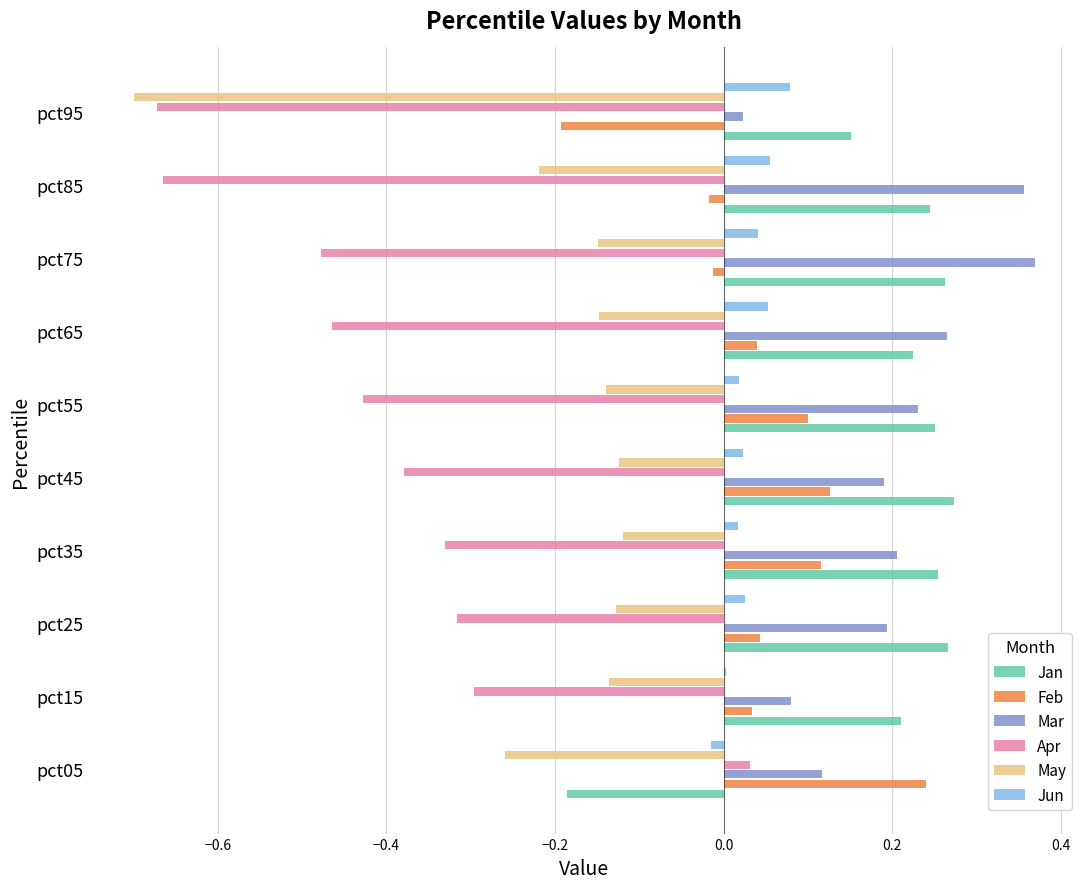

What is the sum of all Jan values?

2.0